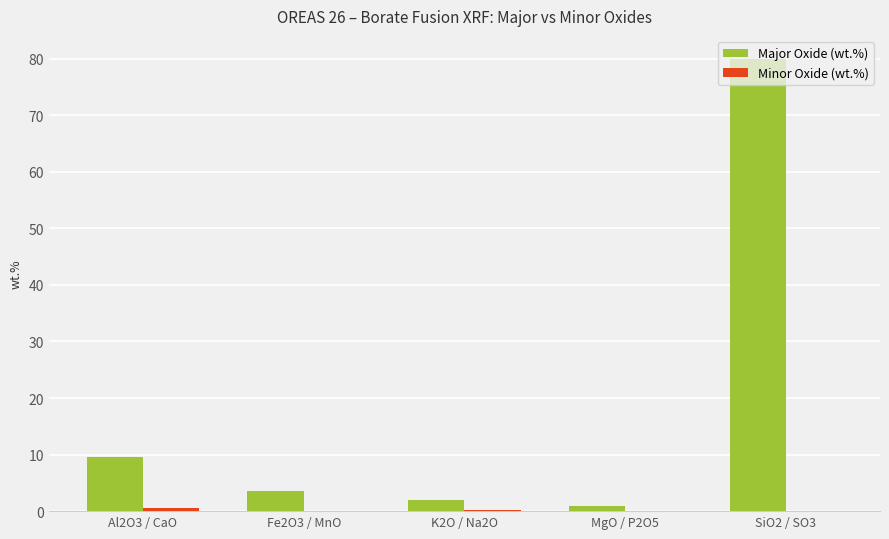

What is the sum of all Major Oxide (wt.%) values?

96.0